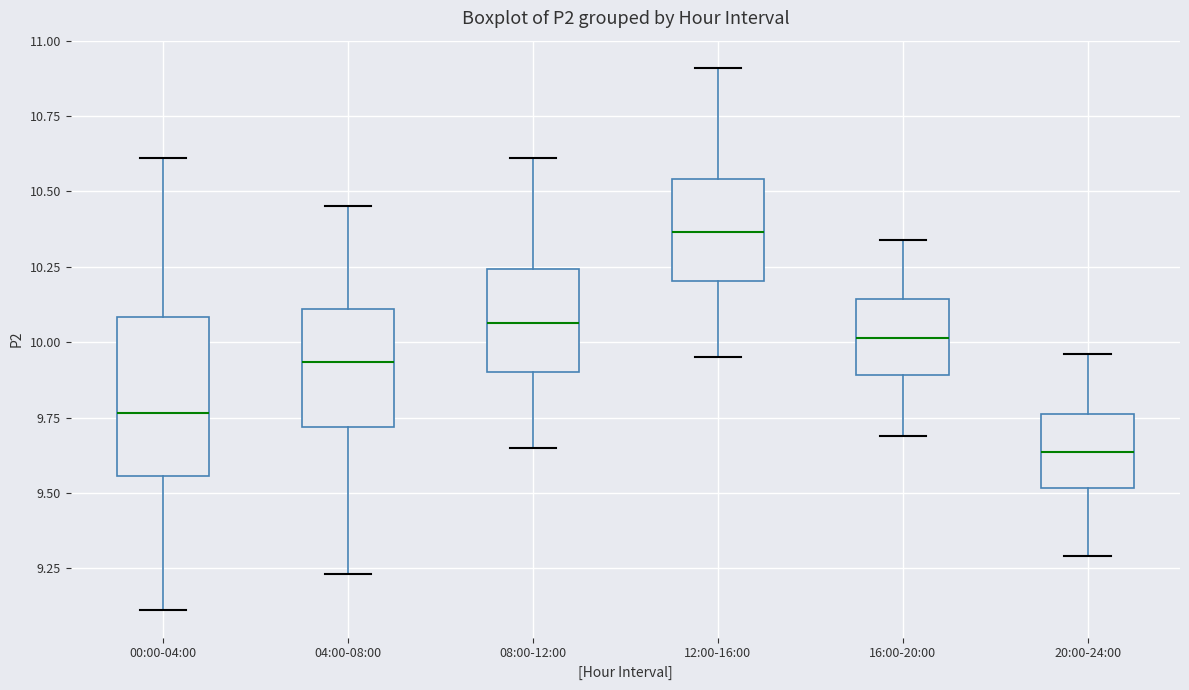

Reading left to right, read every box against the y-axis: the position of its median line, the range the box covers, and the ends of its whiskers. The values are not printed on the chart, so give them approximately, as read against the axis.

00:00-04:00: median 9.75, box 9.55 to 10.10, whiskers 9.10 to 10.60
04:00-08:00: median 9.95, box 9.70 to 10.10, whiskers 9.25 to 10.45
08:00-12:00: median 10.05, box 9.90 to 10.25, whiskers 9.65 to 10.60
12:00-16:00: median 10.35, box 10.20 to 10.55, whiskers 9.95 to 10.90
16:00-20:00: median 10.00, box 9.90 to 10.15, whiskers 9.70 to 10.35
20:00-24:00: median 9.65, box 9.50 to 9.75, whiskers 9.30 to 9.95